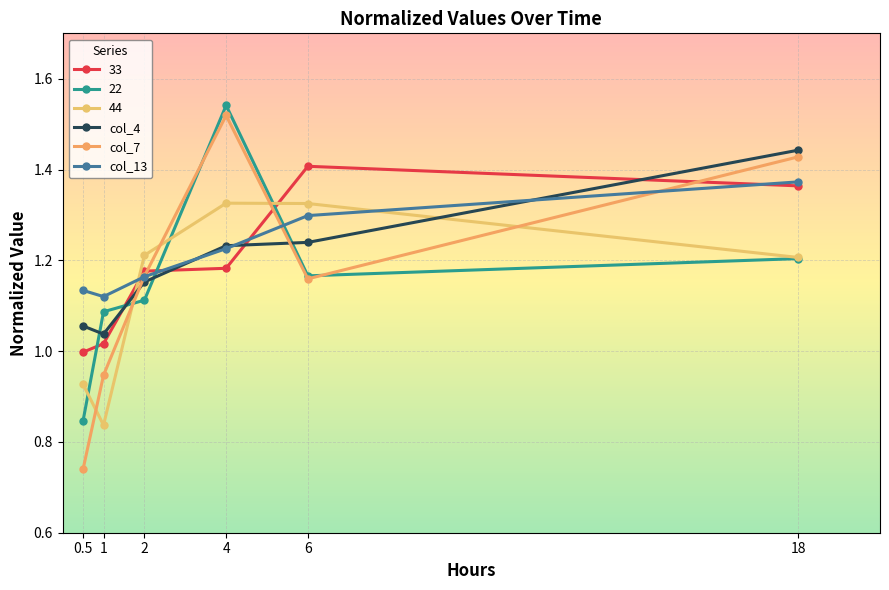

Which series changed the most between 2 and 4?

22